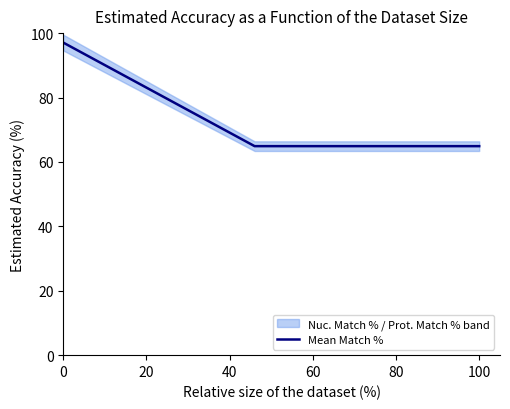

The value of Mean Match % at 0 is 137.5. True or false?

False